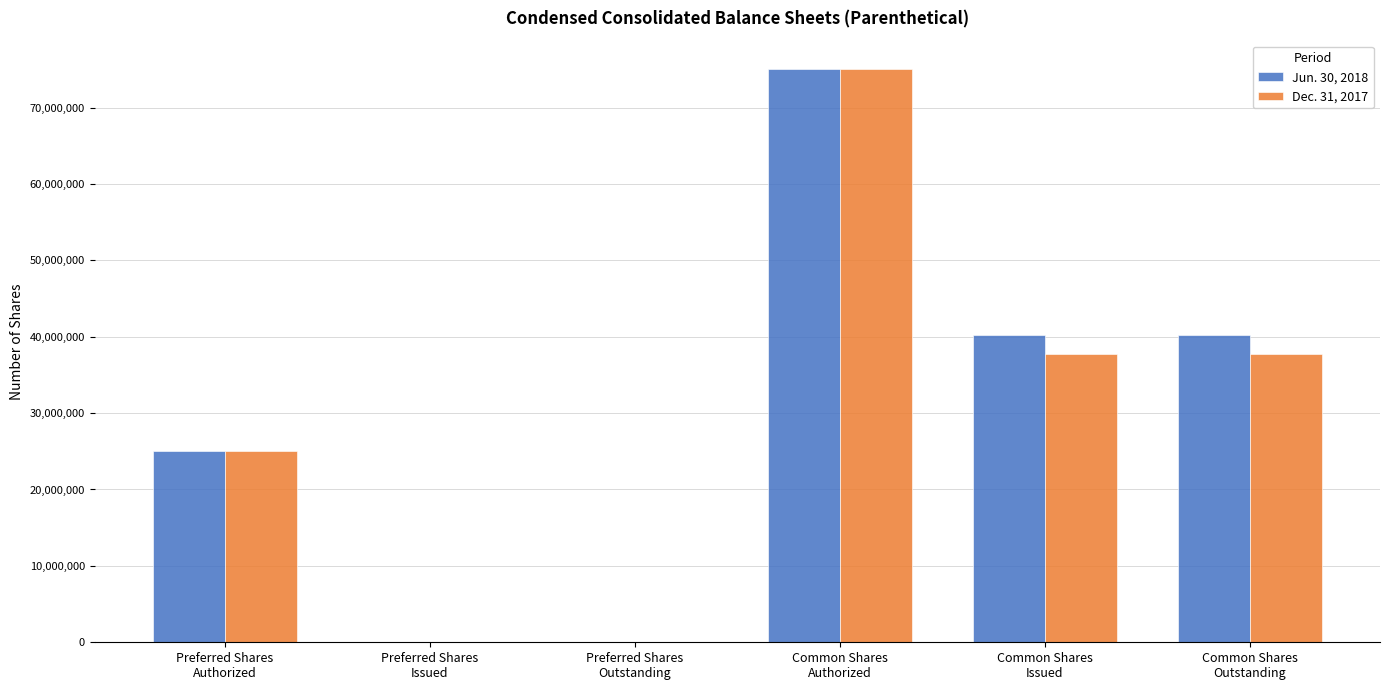

What is the maximum value shown in the chart?

75000000